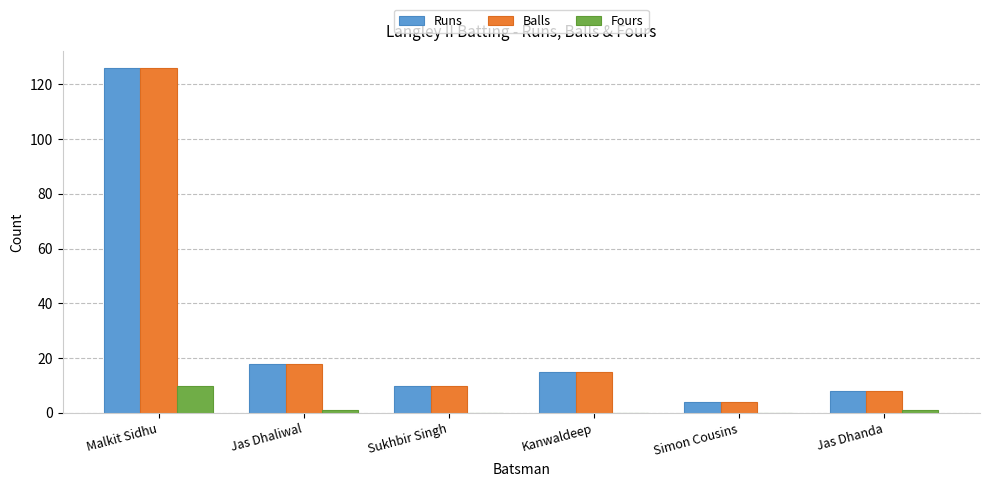

How many distinct data groups are displayed?

3